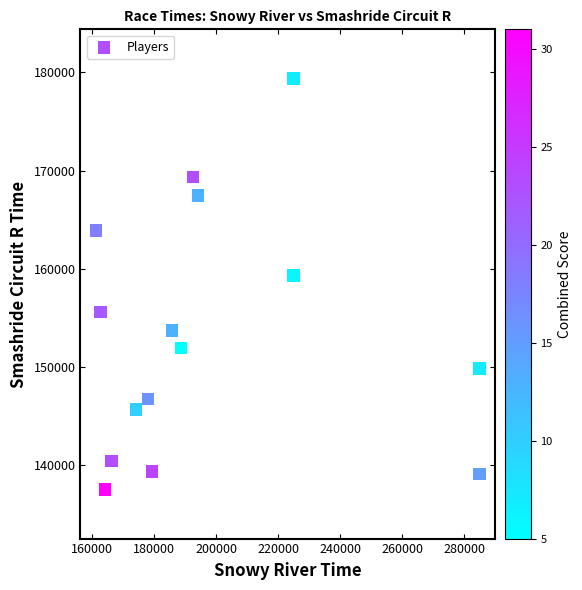

What Y value in the scatter plot is closest to 158455?

159330